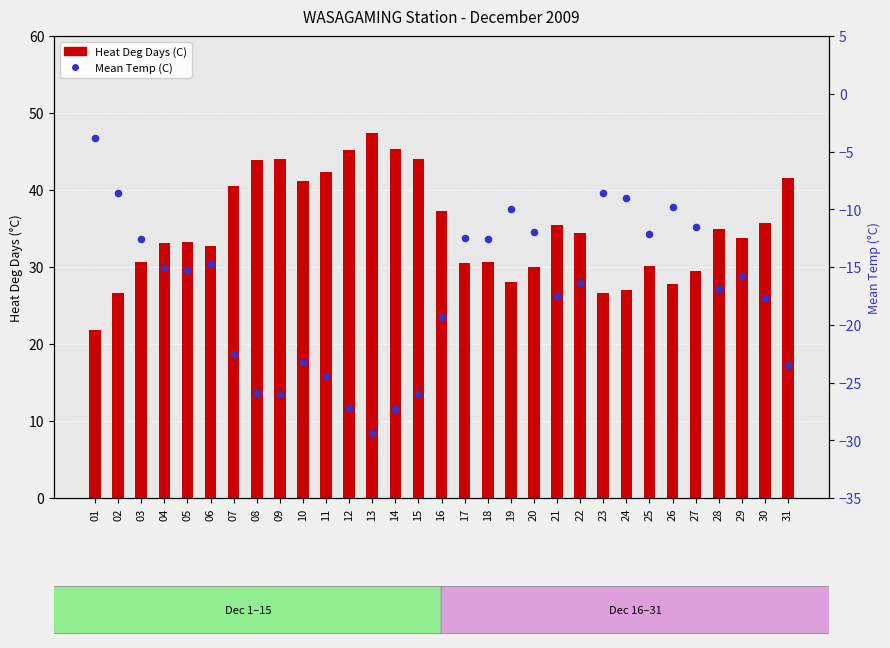

Is the value of Heat Deg Days (C) at 03 greater than the value of Mean Temp (C) at 10?

Yes